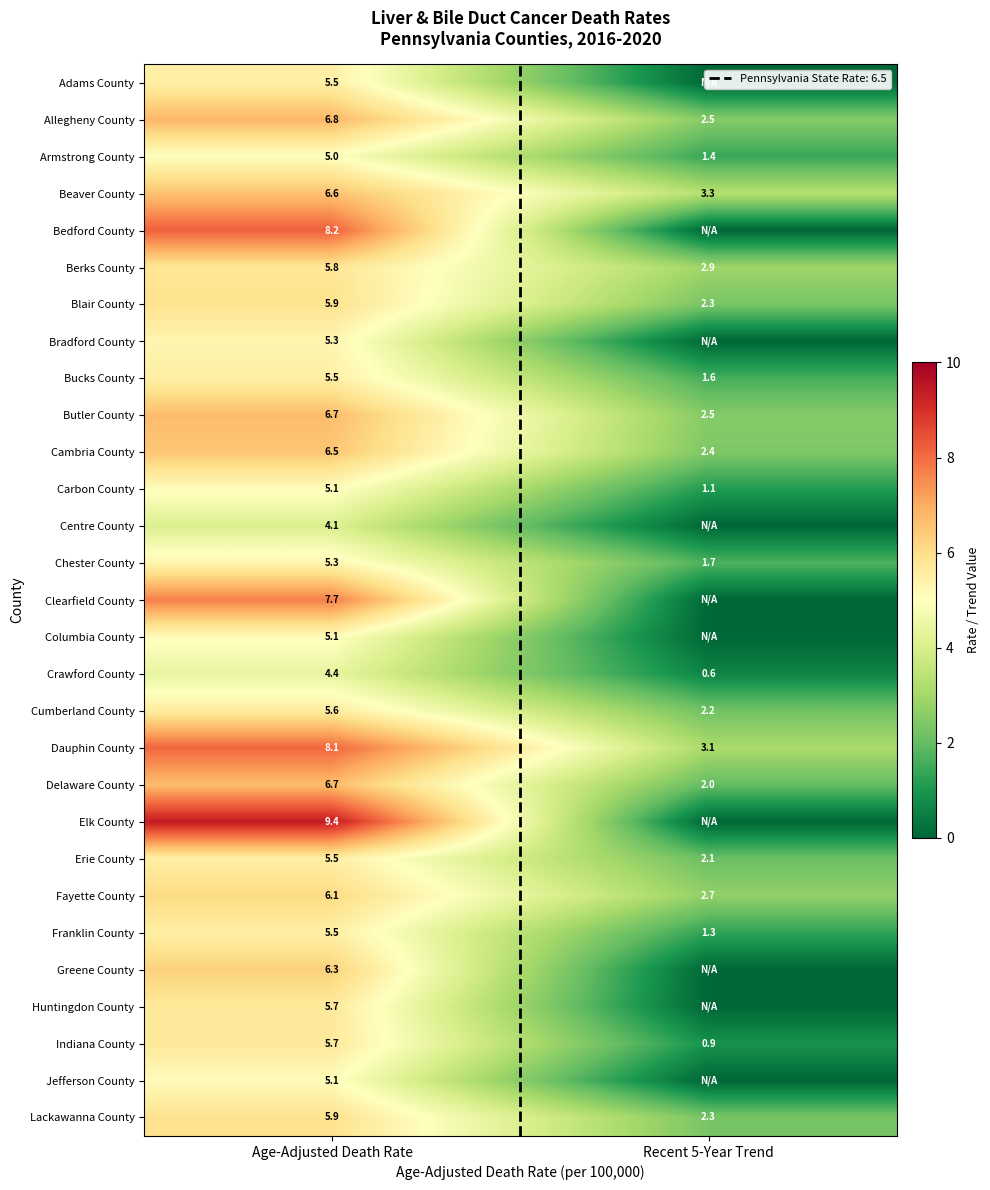

What is the lowest value of the Lackawanna County series?

2.3